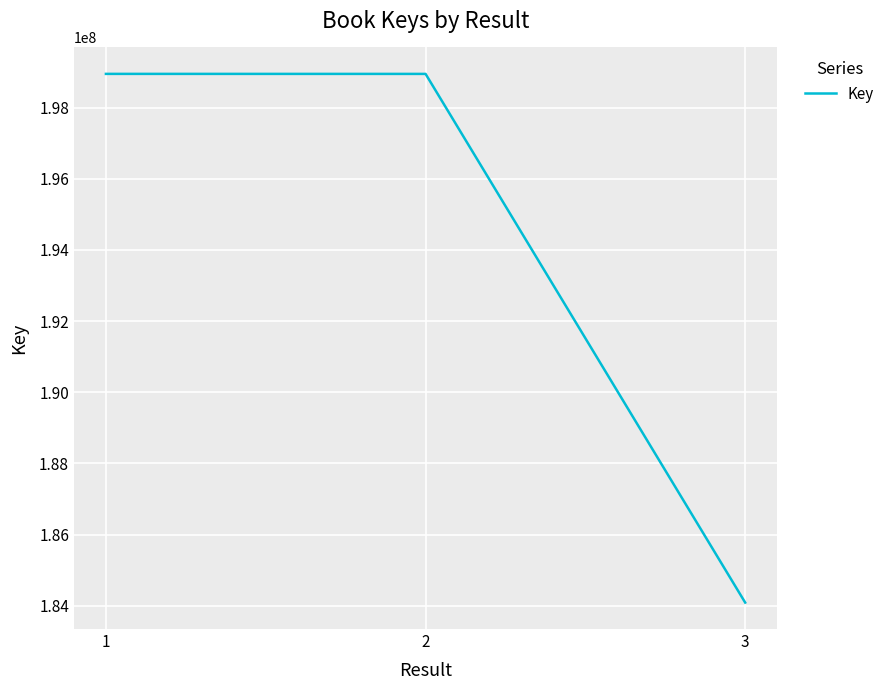

What is the difference between the values at 1 and 2?

741